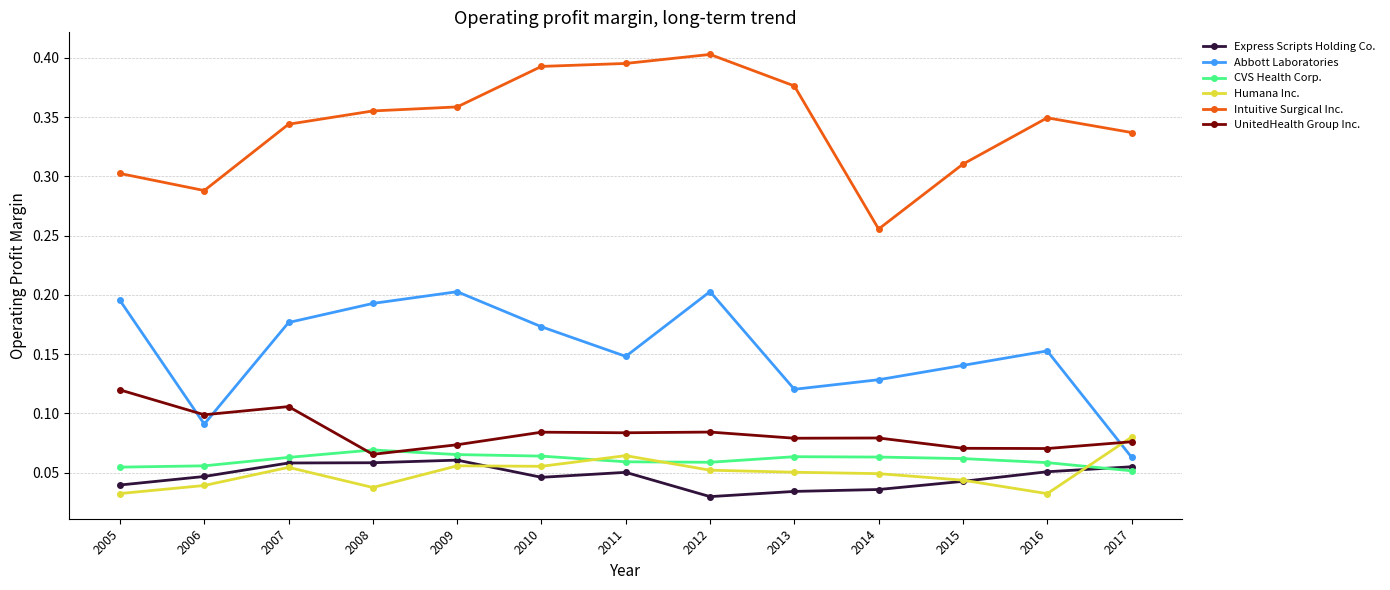

How many Express Scripts Holding Co. values are between 0 and 1?

13